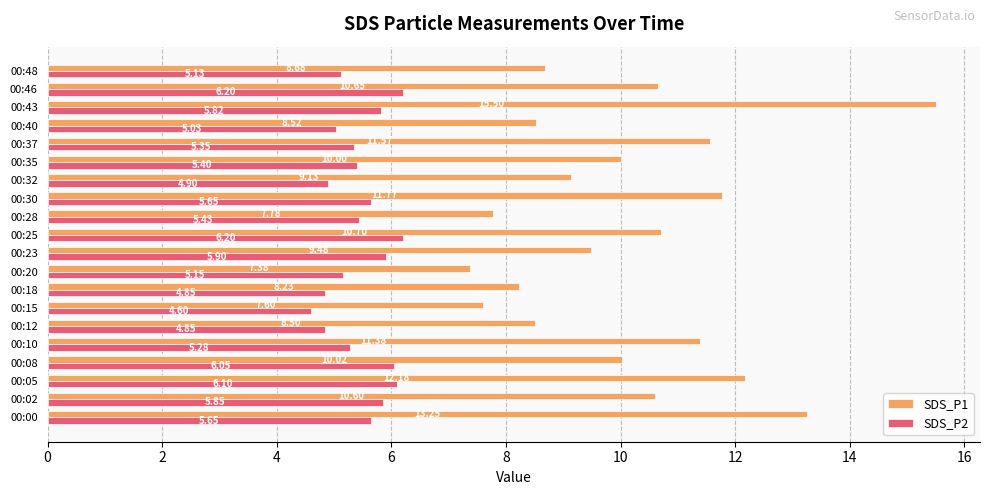

List the series in order of their peak value, lowest first.

SDS_P2, SDS_P1